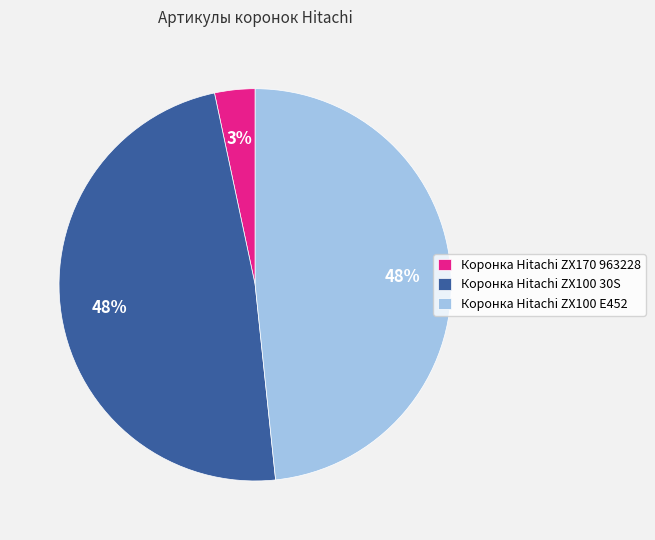

How many segments does this pie chart have?

3